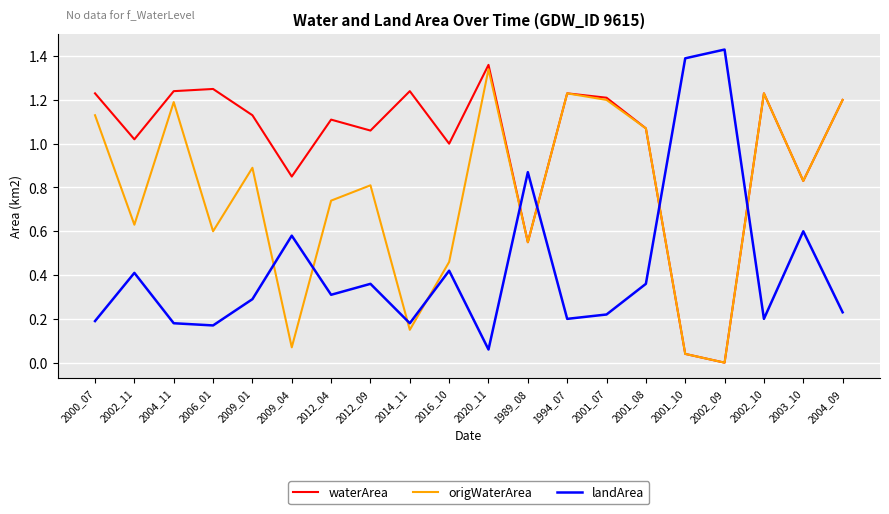

How many categories are shown in the chart?

20